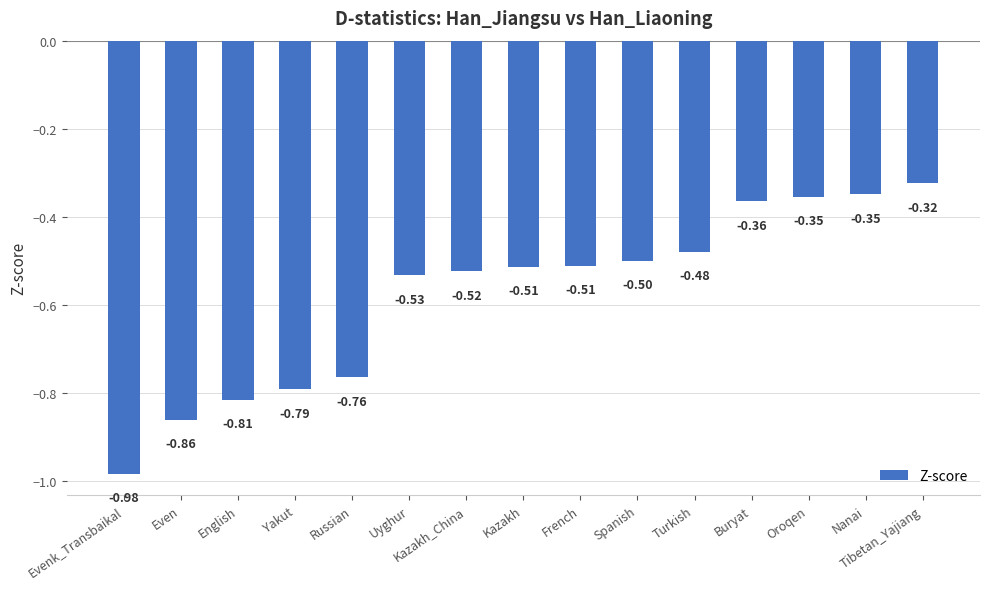

Between Uyghur and Turkish, which is larger?

Turkish